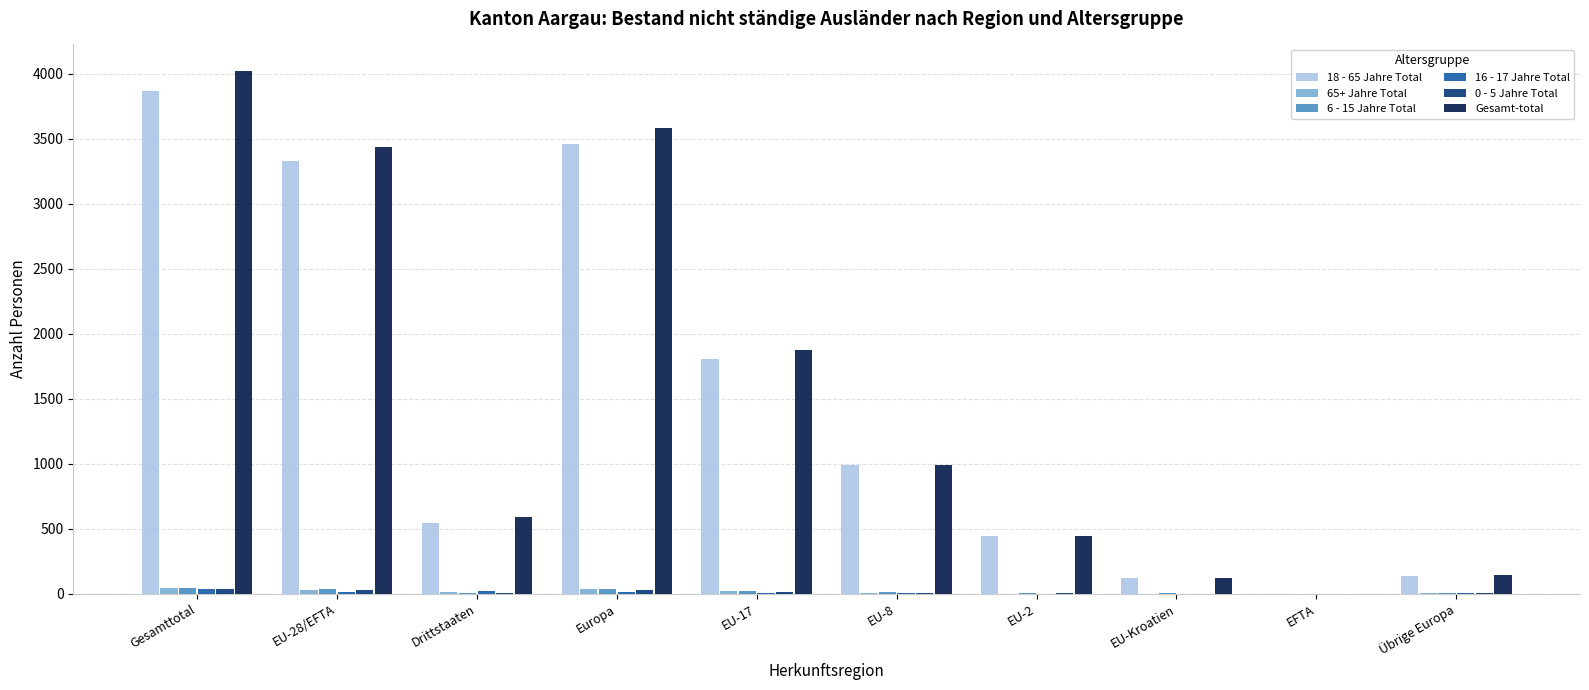

At which category is the sum across all series the highest?

Gesamttotal